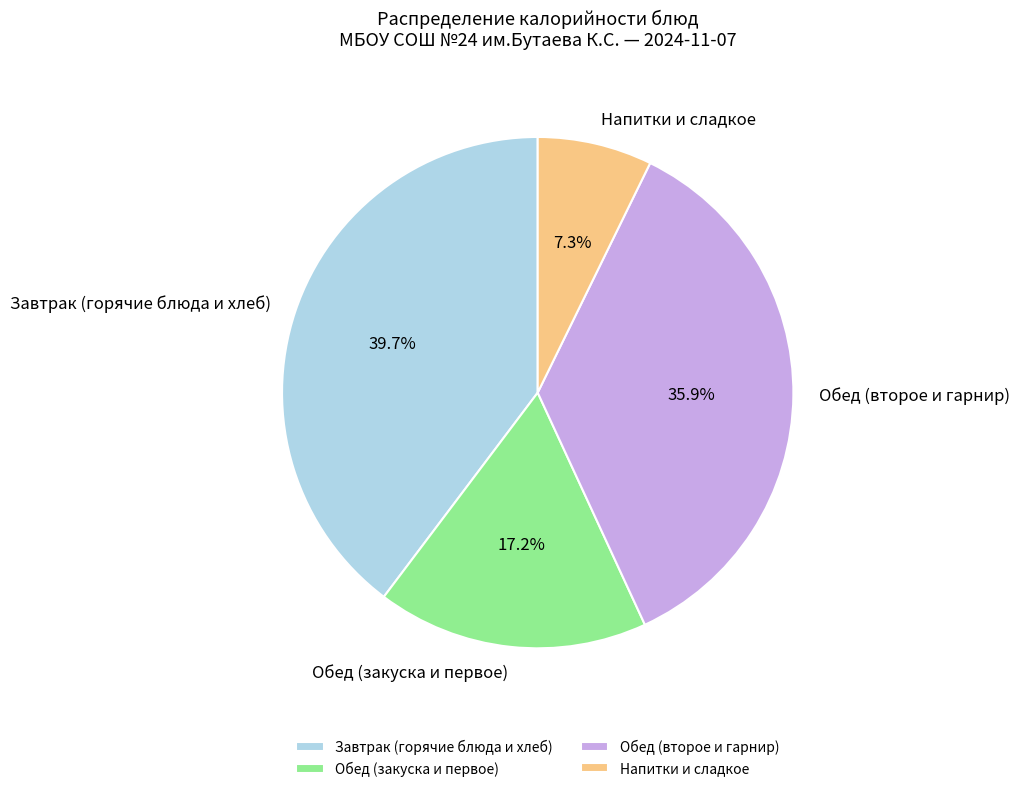

To the nearest percent, what is the average slice percentage?

25%